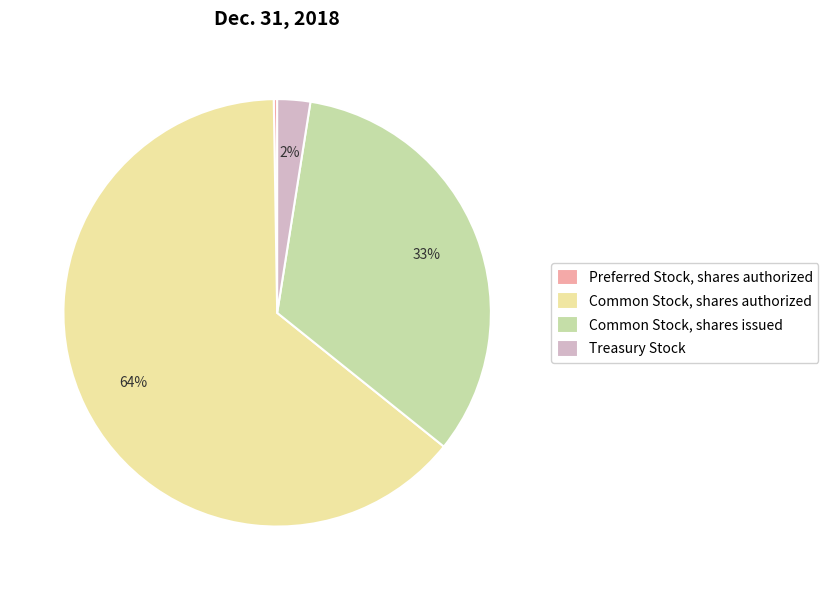

Which category has the biggest portion of the pie?

Common Stock, shares authorized